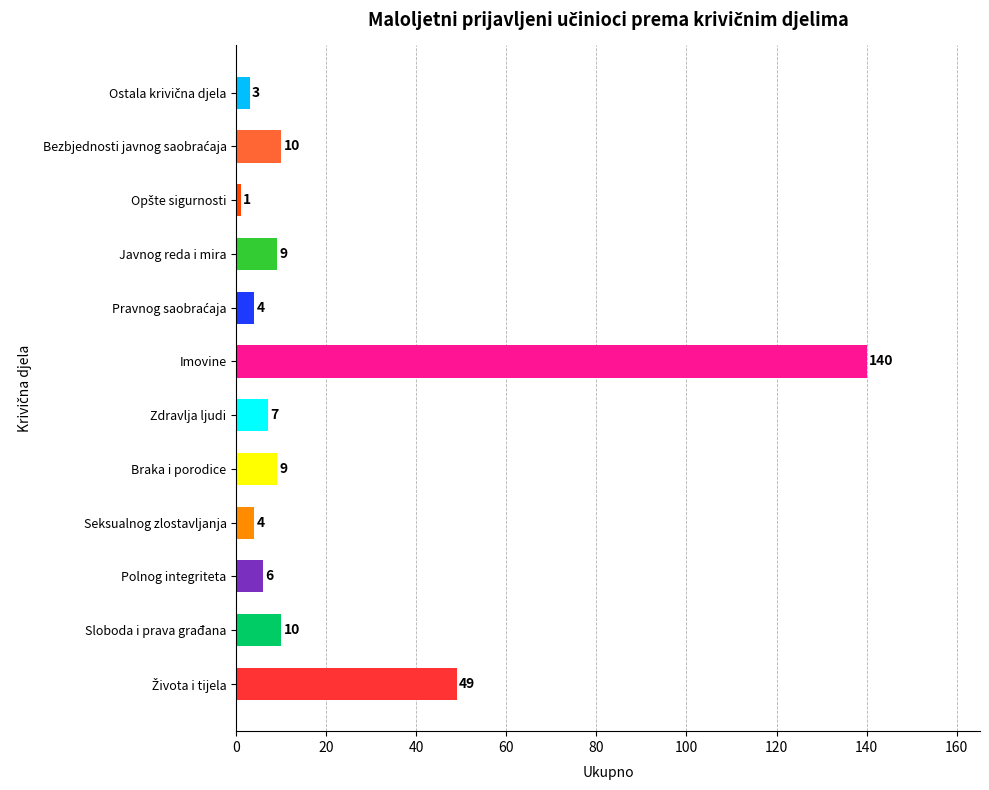

What is the difference between the maximum and minimum values?

139